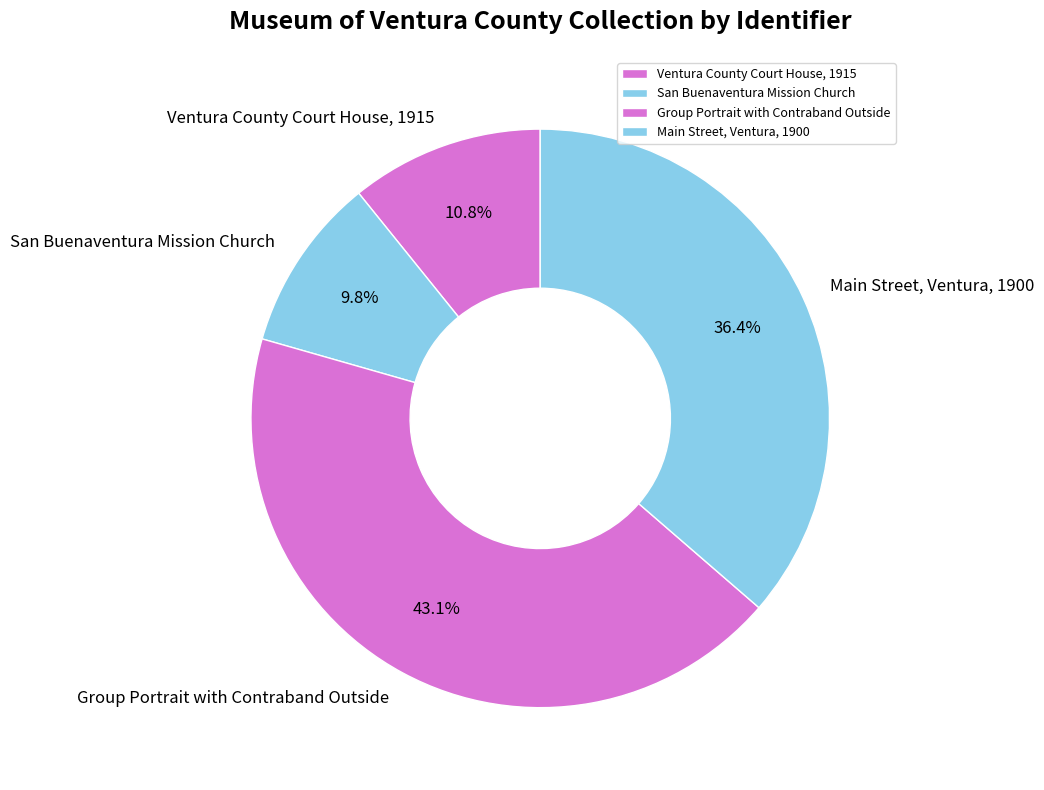

What percentage is NOT represented by San Buenaventura Mission Church?

90.2%